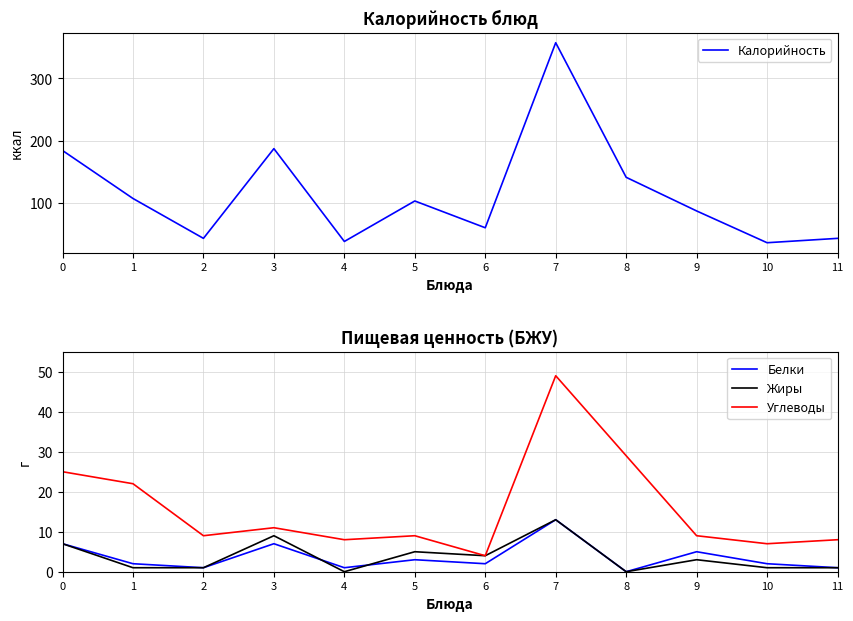

How many data points does each series have?

12